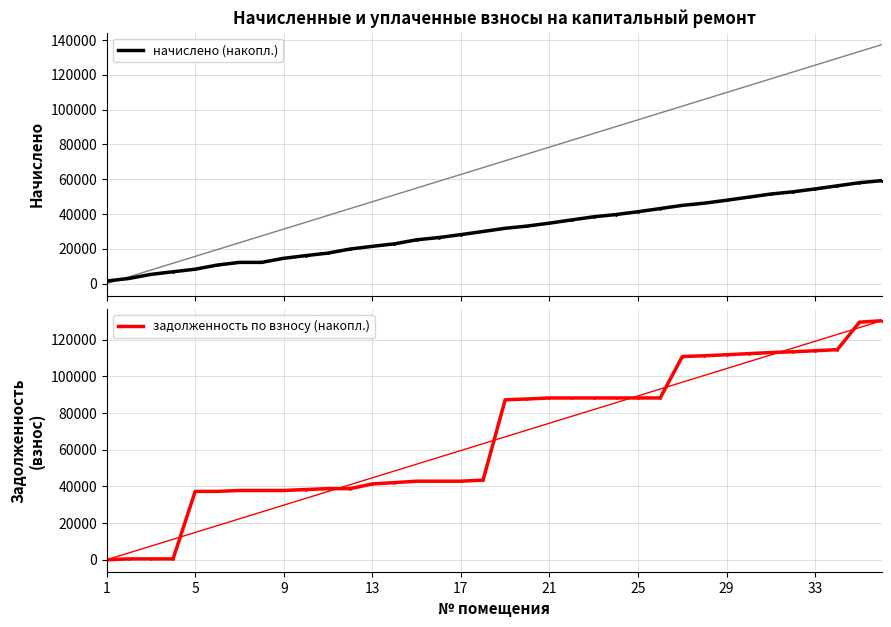

The задолженность по взносу (накопл.) series shows 41324.0 at 13. True or false?

True